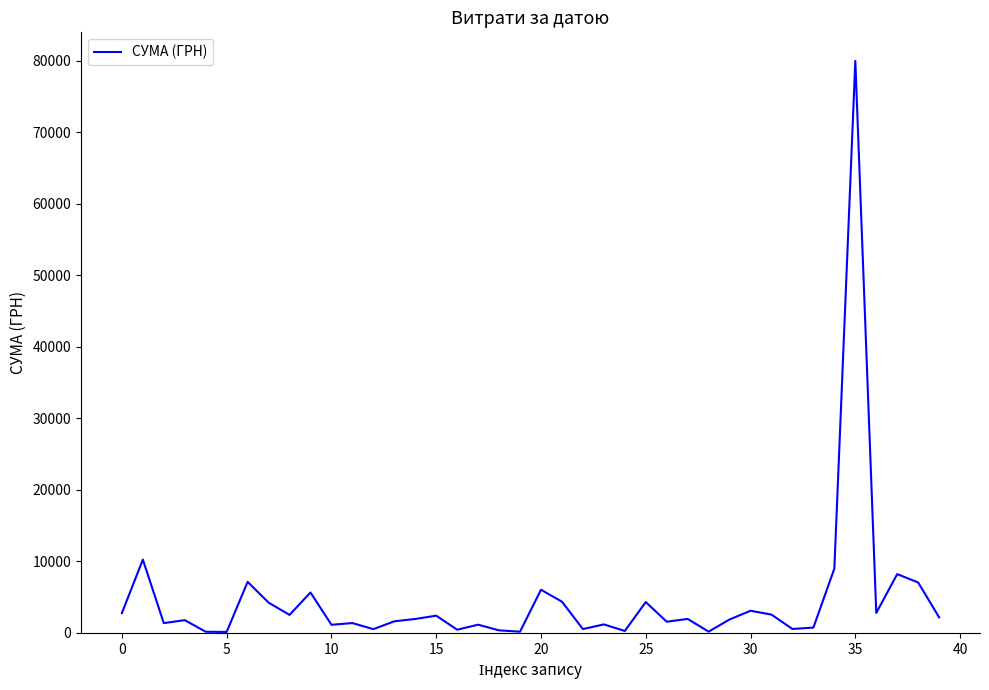

What is the minimum value shown in the chart?

135.7